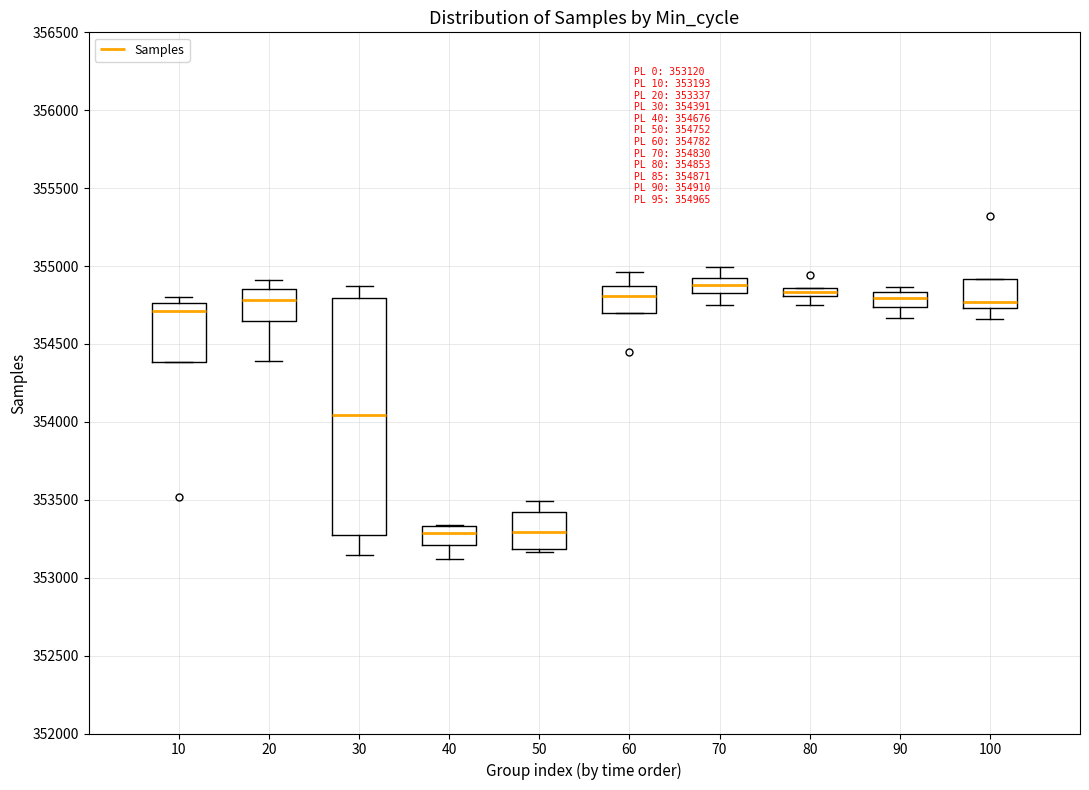

Comparing the boxes themselves (not the whiskers), which one is the tallest?

30